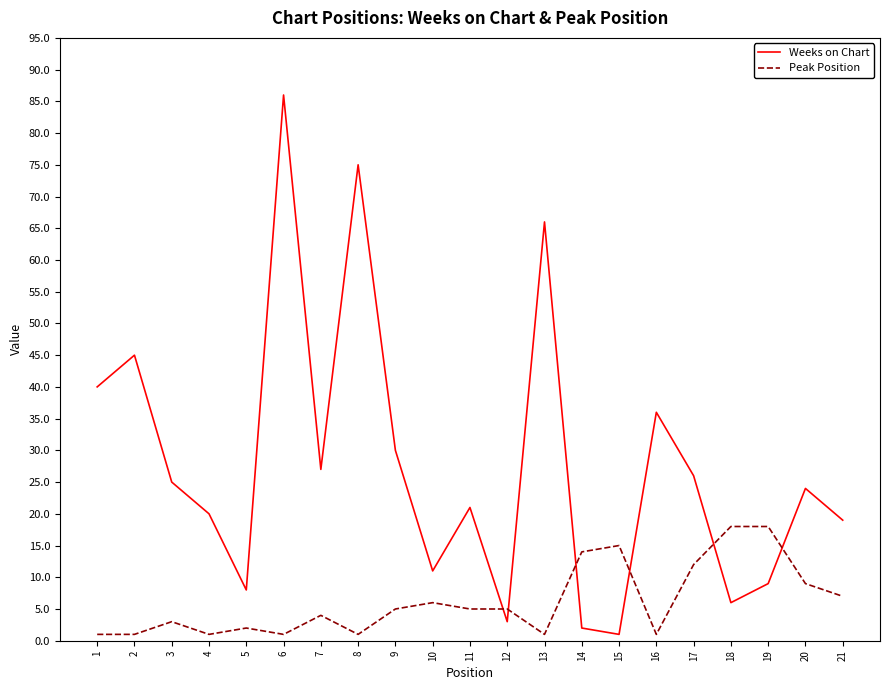

At 5, list the series in order from smallest to largest.

Peak Position, Weeks on Chart